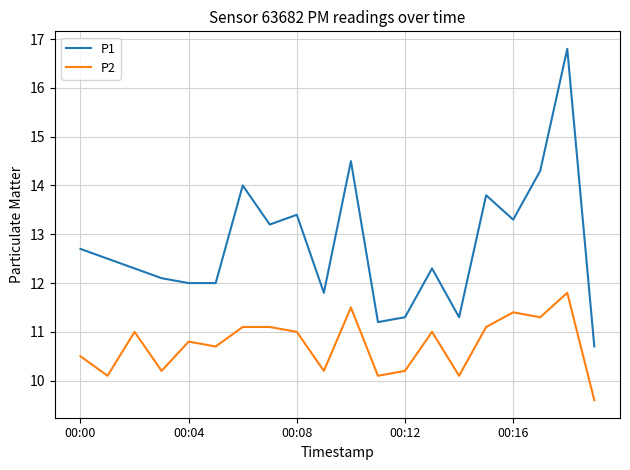

What is the highest value of the P1 series?

16.8